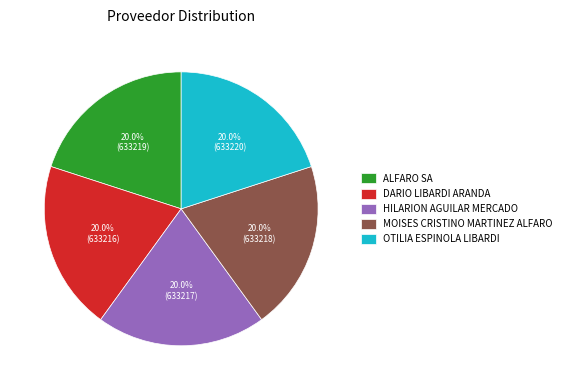

What is the ratio of the value at ALFARO SA to the value at MOISES CRISTINO MARTINEZ ALFARO?

1.0